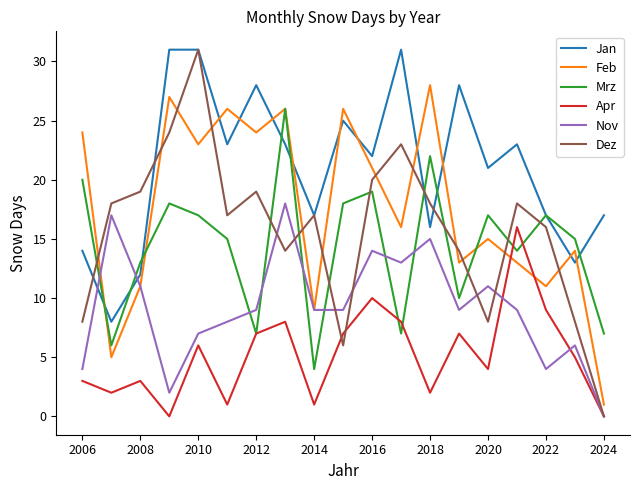

Reading left to right, what are all the values shown in this chart?

Jan: 14	8	12	31	31	23	28	23	17	25	22	31	16	28	21	23	17	13	17
Feb: 24	5	11	27	23	26	24	26	9	26	21	16	28	13	15	13	11	14	1
Mrz: 20	6	13	18	17	15	7	26	4	18	19	7	22	10	17	14	17	15	7
Apr: 3	2	3	0	6	1	7	8	1	7	10	8	2	7	4	16	9	5	0
Nov: 4	17	11	2	7	8	9	18	9	9	14	13	15	9	11	9	4	6	0
Dez: 8	18	19	24	31	17	19	14	17	6	20	23	18	14	8	18	16	8	0